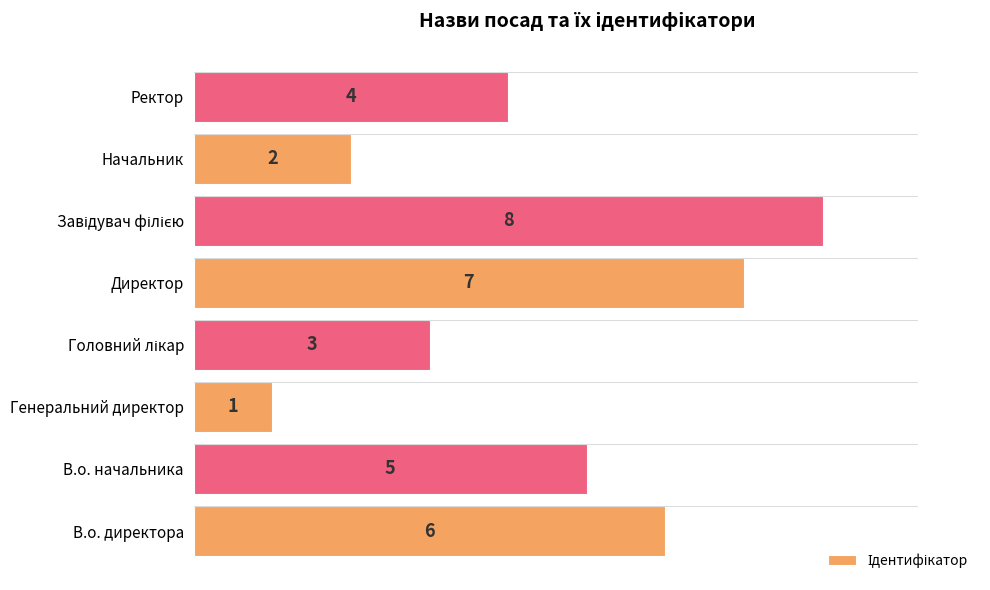

Count the values in the range 3 to 7.

5